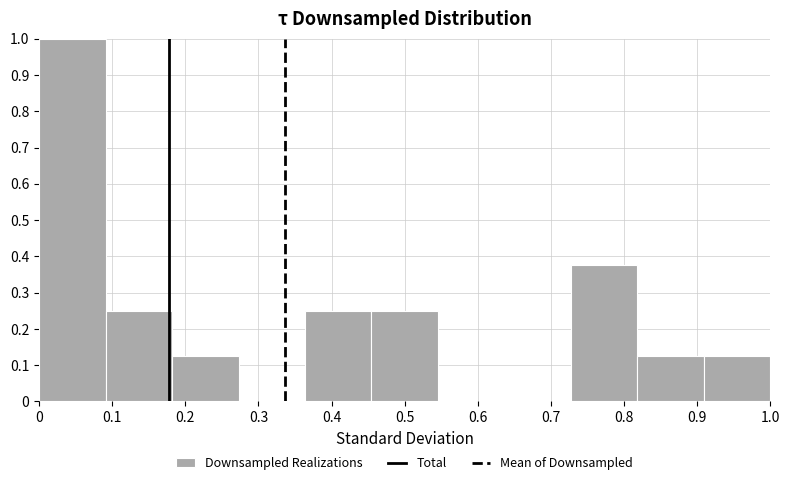

Reading left to right, transcribe this chart: for each bar, give the range it covers on the x-axis and its height. Neither the bar edges nor the heights are printed on the chart, so give them approximately, as read against the axes.

0.00 to 0.09: 1.00
0.09 to 0.18: 0.25
0.18 to 0.27: 0.13
0.27 to 0.36: 0
0.36 to 0.45: 0.25
0.45 to 0.55: 0.25
0.55 to 0.64: 0
0.64 to 0.73: 0
0.73 to 0.82: 0.38
0.82 to 0.91: 0.13
0.91 to 1.00: 0.13